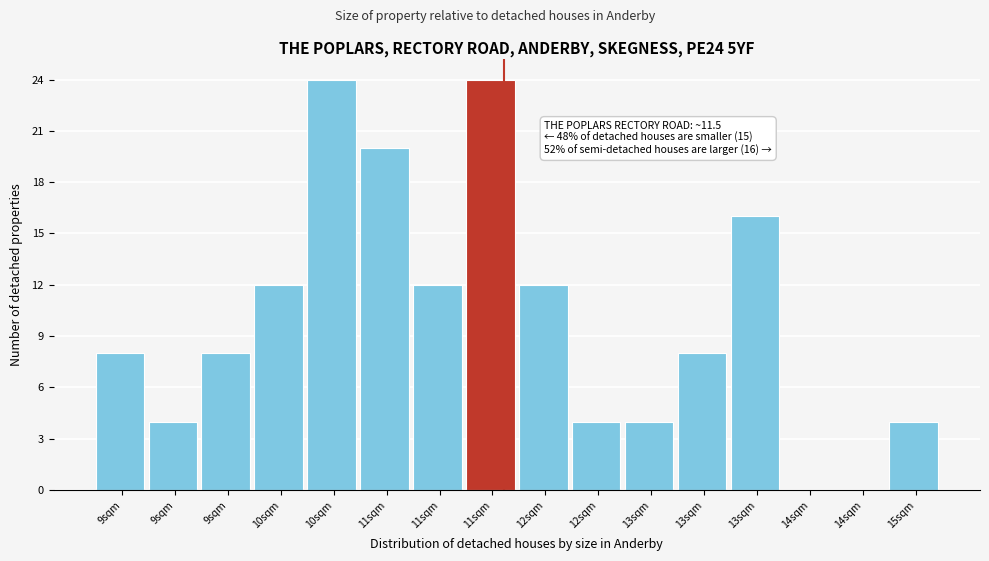

Count the number of data series in this chart.

1